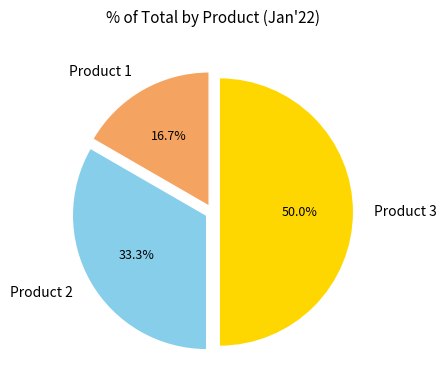

Combined, what portion of the pie is Product 3 and Product 2?

83.3%